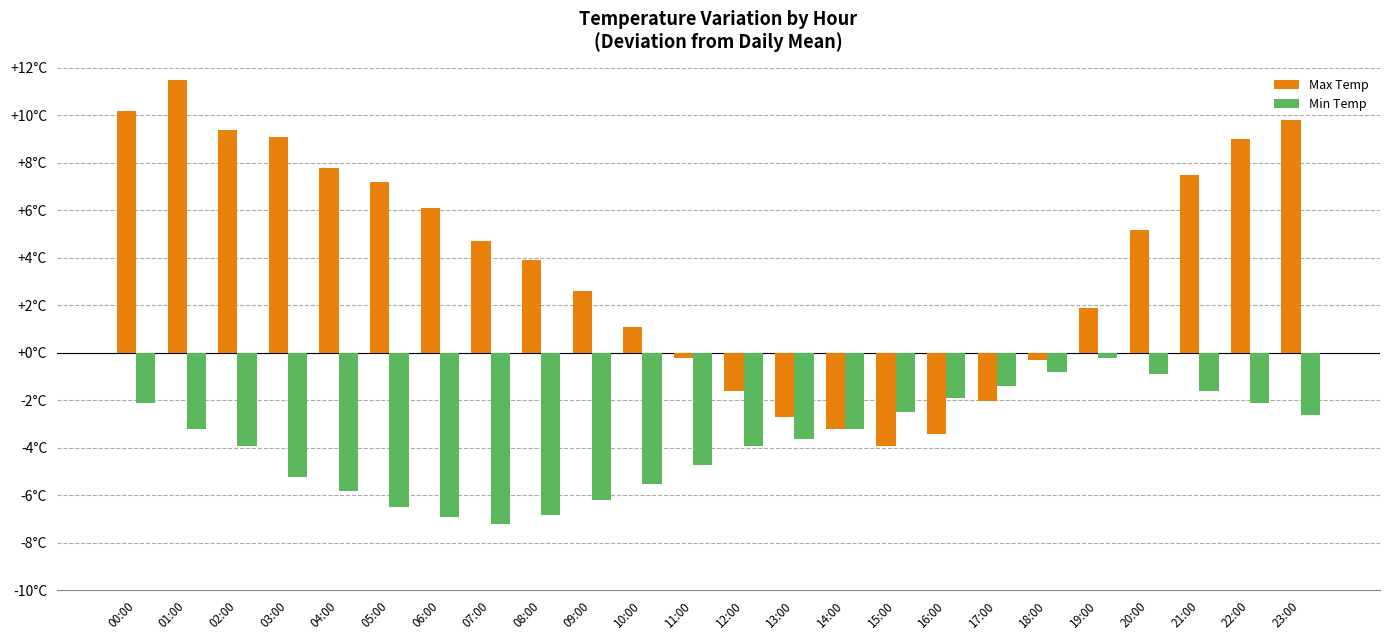

Reading left to right, list all the values displayed in this chart.

Max Temp: 10.2	11.5	9.4	9.1	7.8	7.2	6.1	4.7	3.9	2.6	1.1	-0.2	-1.6	-2.7	-3.2	-3.9	-3.4	-2.0	-0.3	1.9	5.2	7.5	9.0	9.8
Min Temp: -2.1	-3.2	-3.9	-5.2	-5.8	-6.5	-6.9	-7.2	-6.8	-6.2	-5.5	-4.7	-3.9	-3.6	-3.2	-2.5	-1.9	-1.4	-0.8	-0.2	-0.9	-1.6	-2.1	-2.6